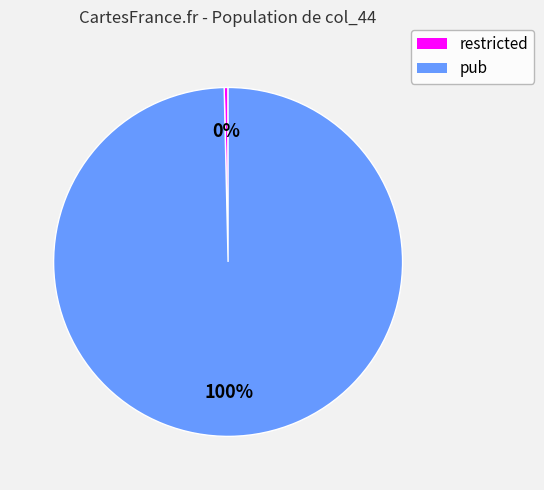

To the nearest percent, what is the combined percentage of pub and restricted?

100%